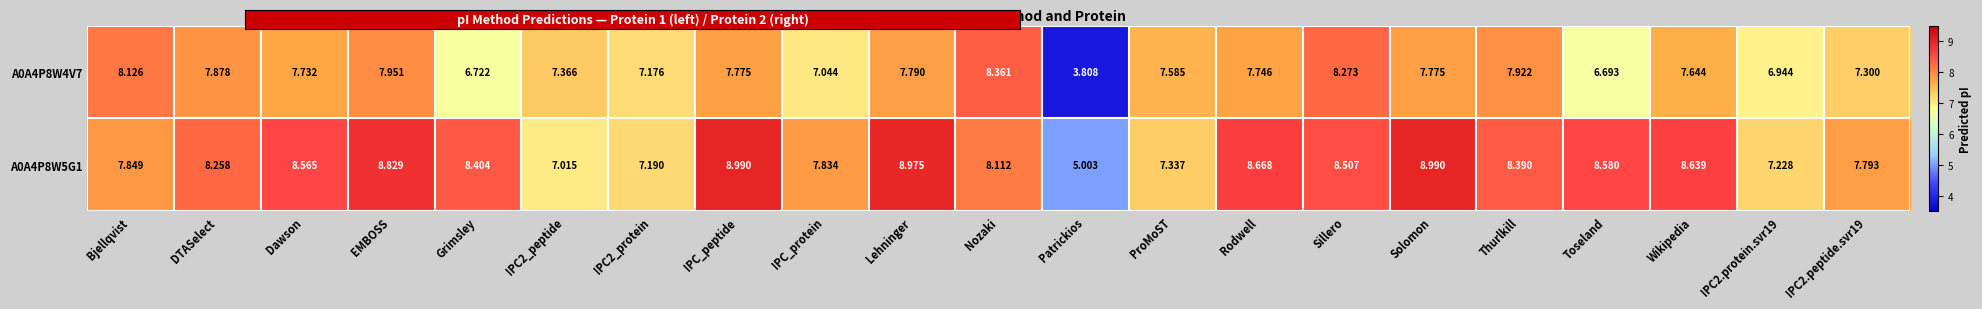

At which label does A0A4P8W4V7 first exceed 7?

Bjellqvist